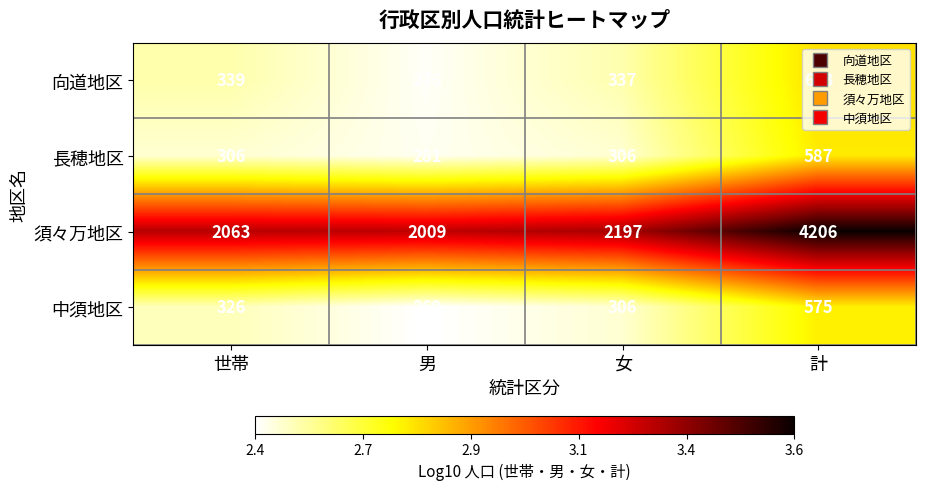

Is it true that 須々万地区 equals 2197 at 女?

True